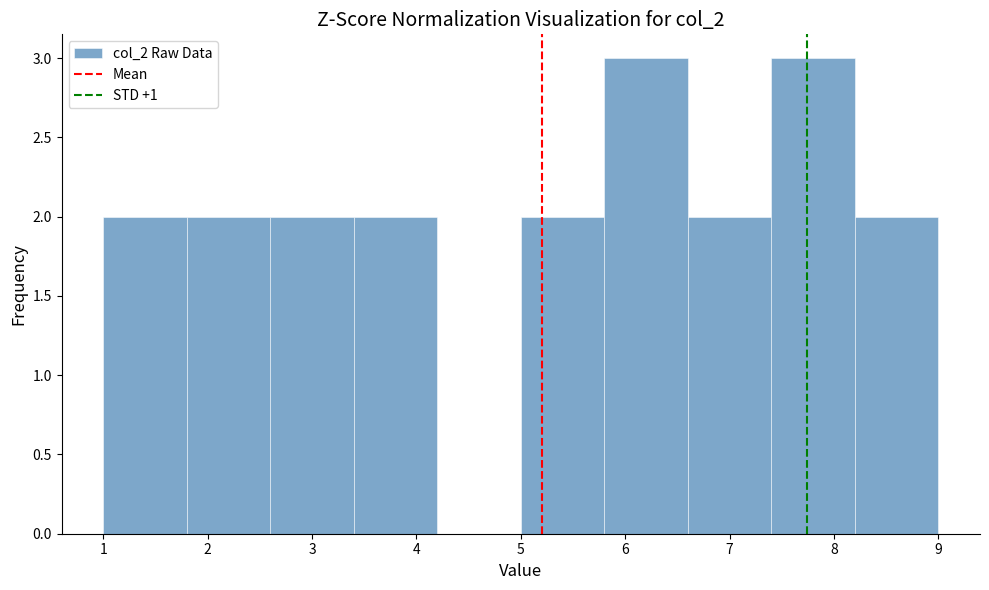

Reading left to right, transcribe this chart: for each bar, give the range it covers on the x-axis and its height. The values are not printed on the chart, so give them approximately, as read against the axis.

1.0 to 1.8: 2
1.8 to 2.6: 2
2.6 to 3.4: 2
3.4 to 4.2: 2
4.2 to 5.0: 0
5.0 to 5.8: 2
5.8 to 6.6: 3
6.6 to 7.4: 2
7.4 to 8.2: 3
8.2 to 9.0: 2